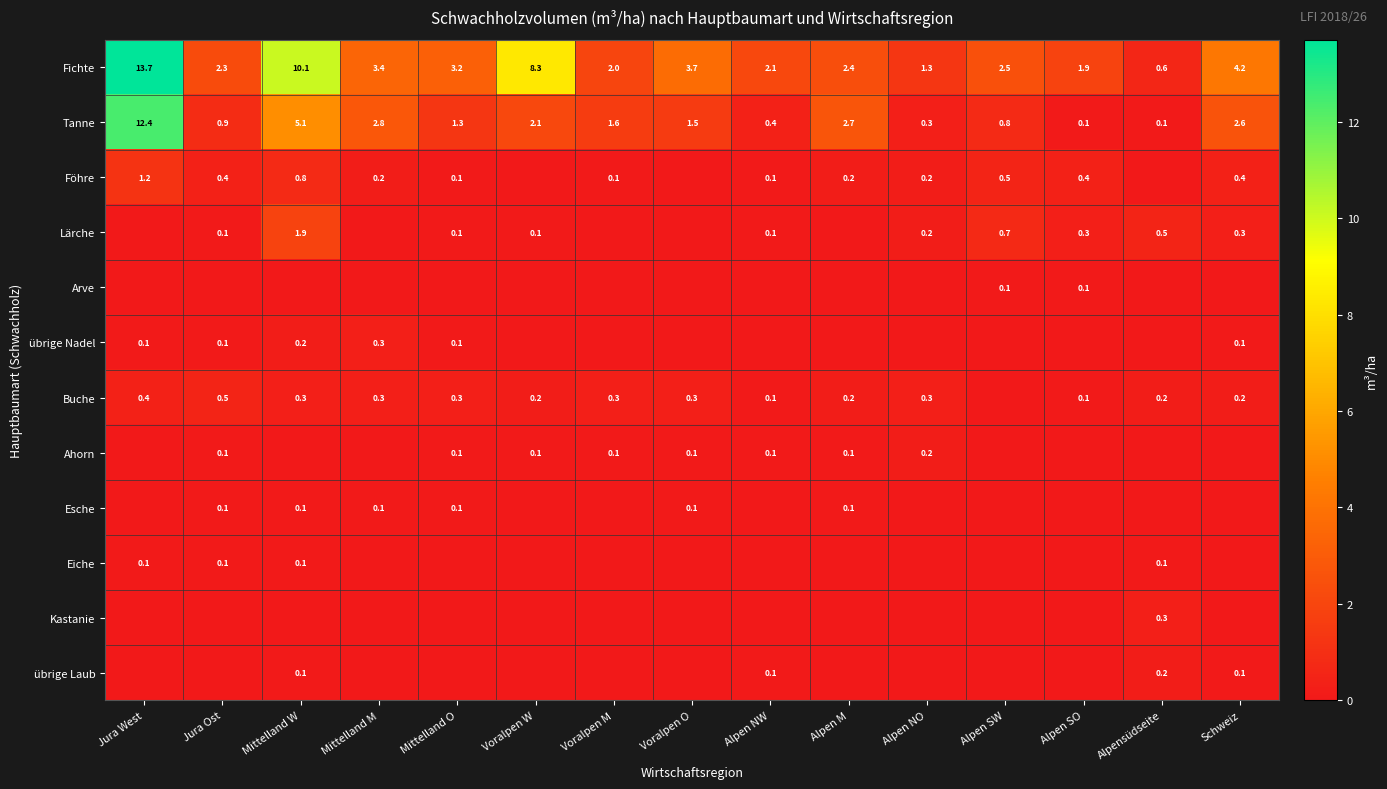

Is it true that Tanne equals 0.1 at Alpensüdseite?

True